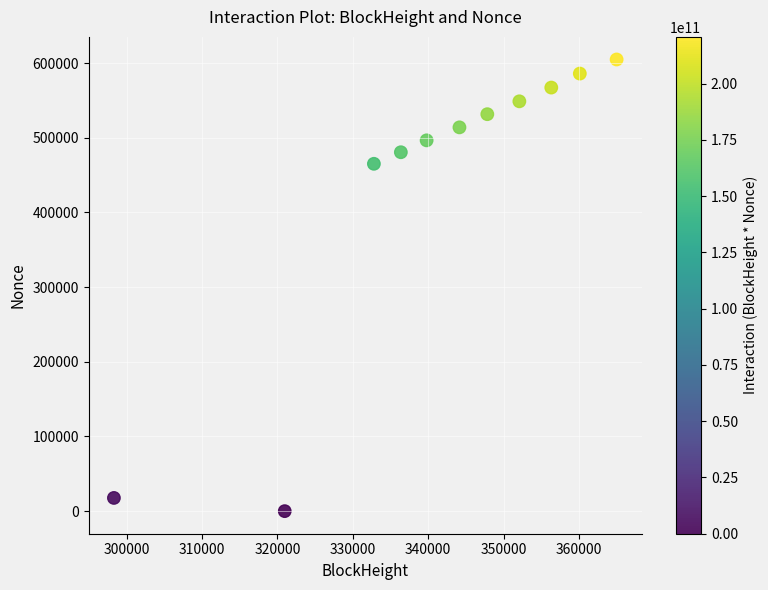

What Y value in the scatter plot is closest to 302405?

465113